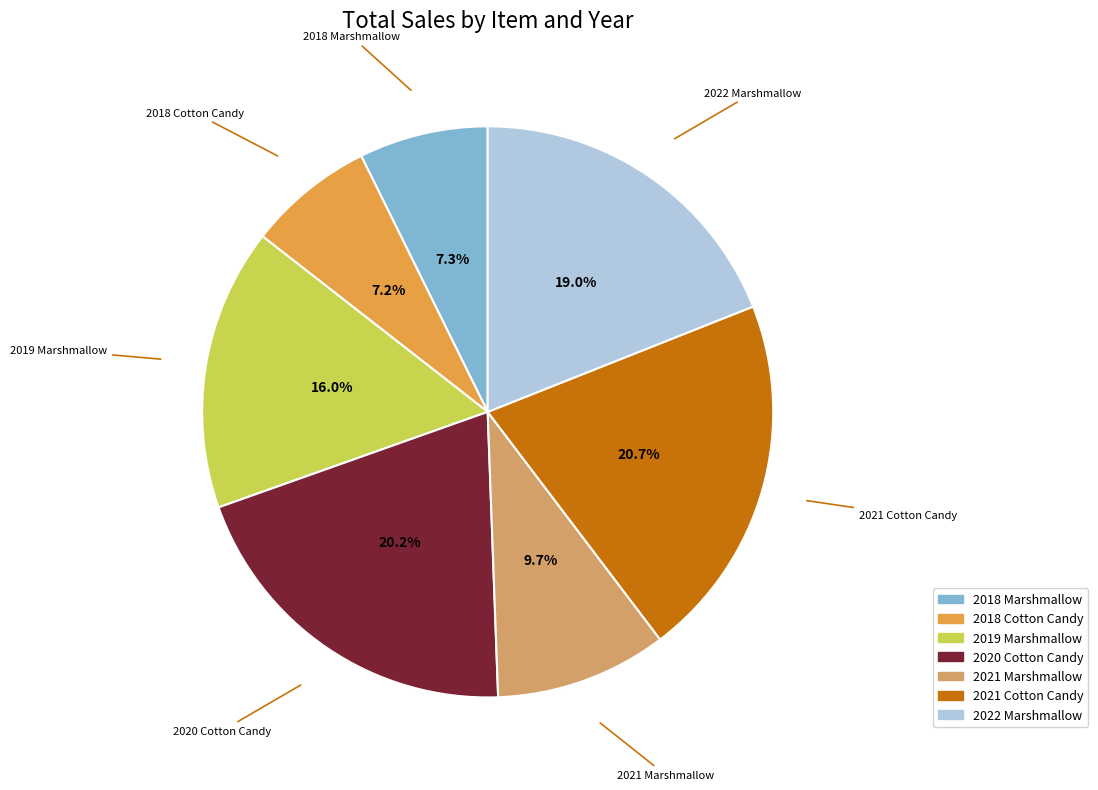

Is there any slice that represents more than half of the pie?

No